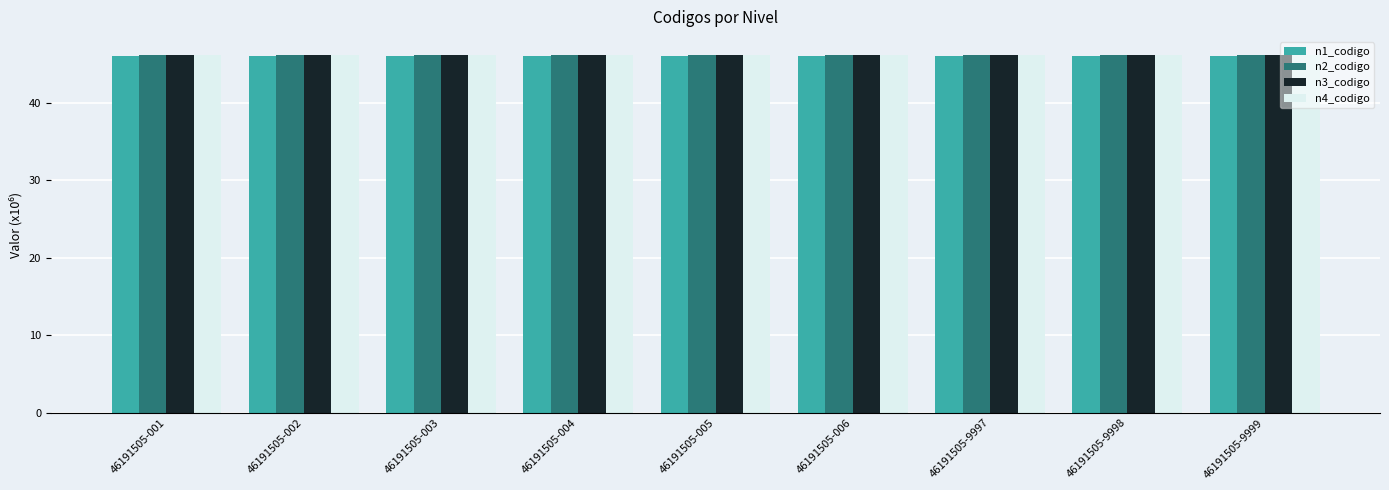

Are the bars grouped side by side (vs. stacked)?

Yes